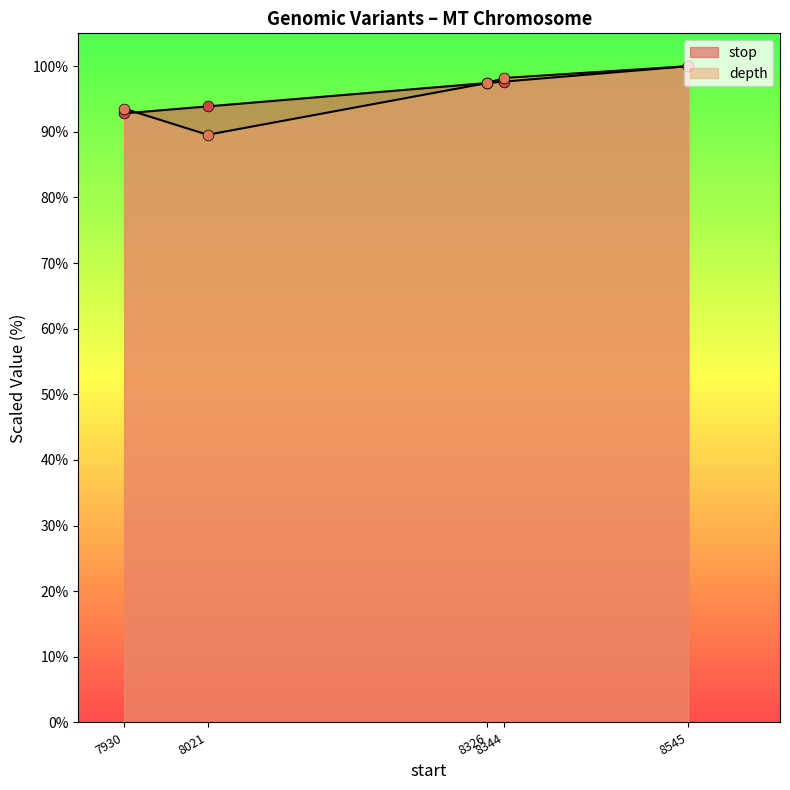

Which series has the largest total across all categories?

stop